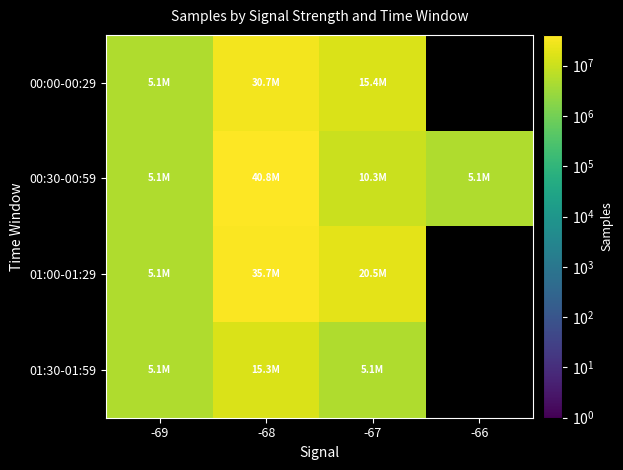

Where is 01:00-01:29 nearest to the value 20418794?

-67